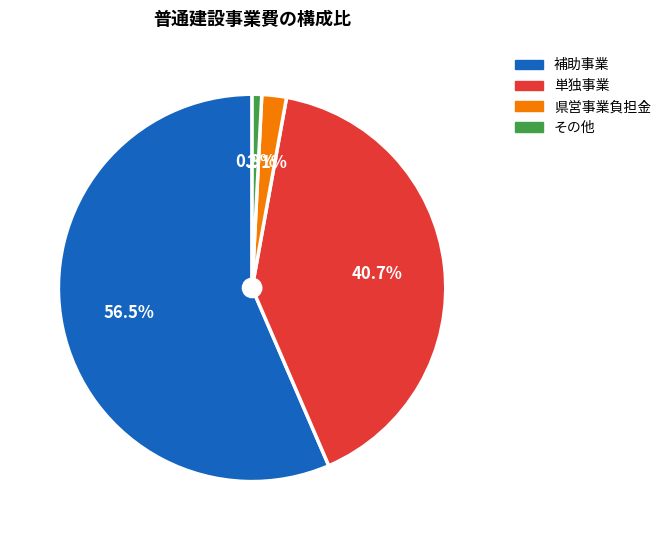

What percentage do 単独事業 and その他 together represent?

41.5%